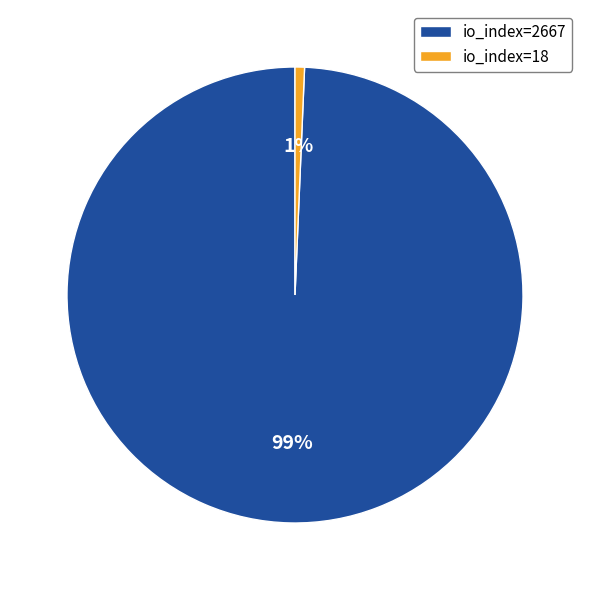

True or false: io_index=2667 accounts for 99% of the total.

True